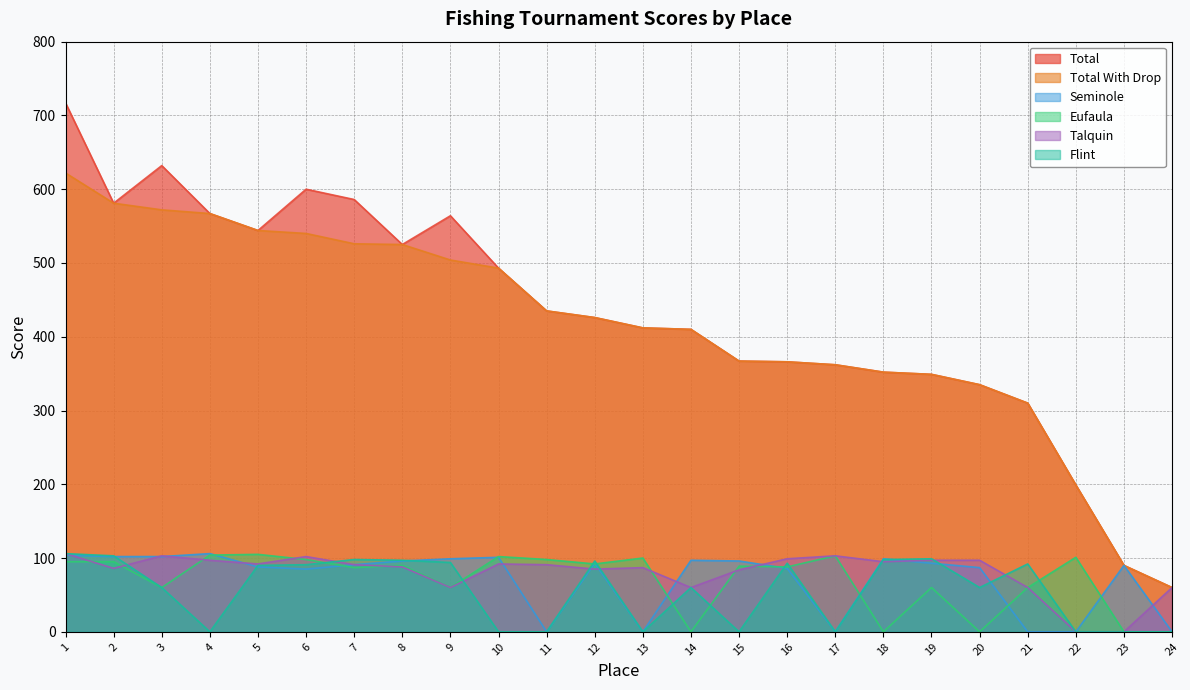

Between 14 and 13, which is larger?

13